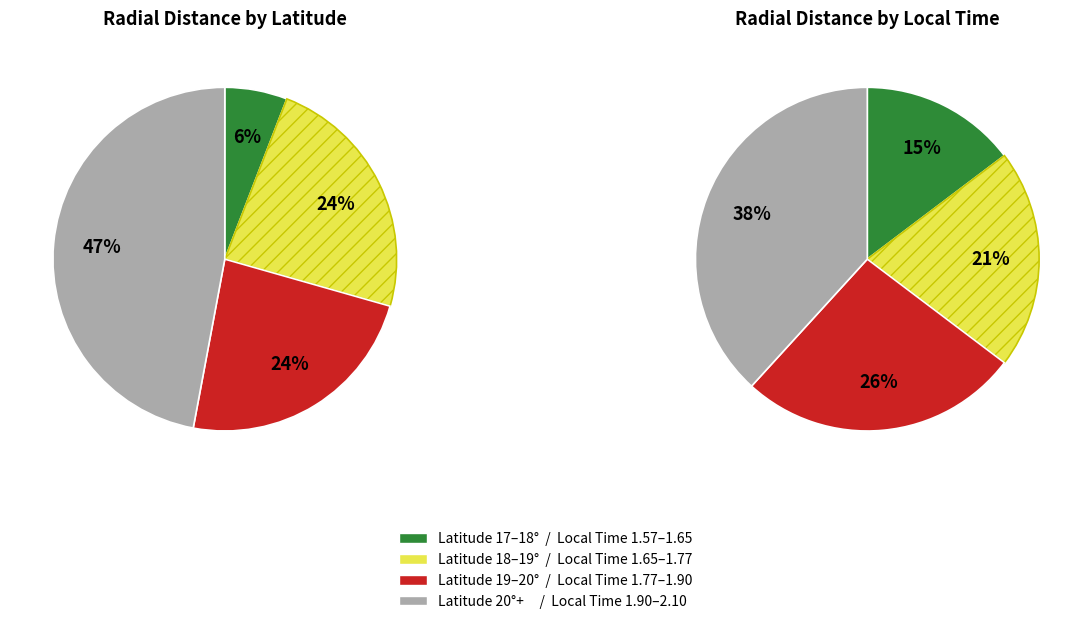

Is there a majority slice in this chart?

No